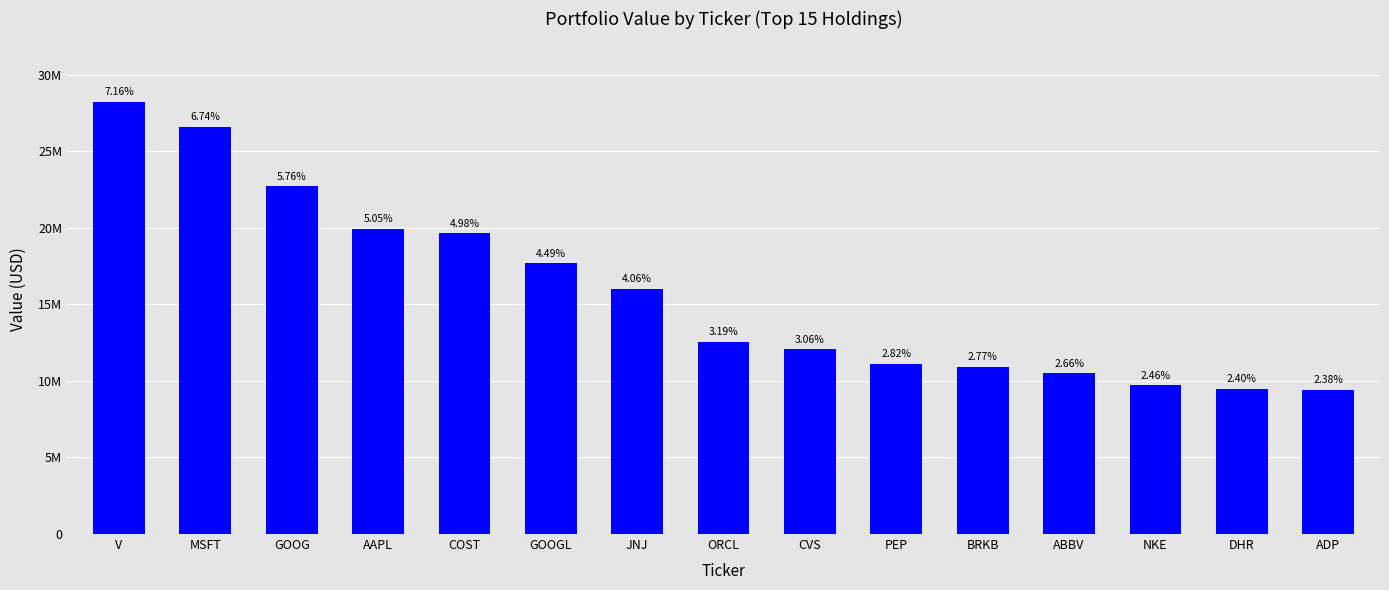

True or false: the data shows 22723000 at GOOG.

True